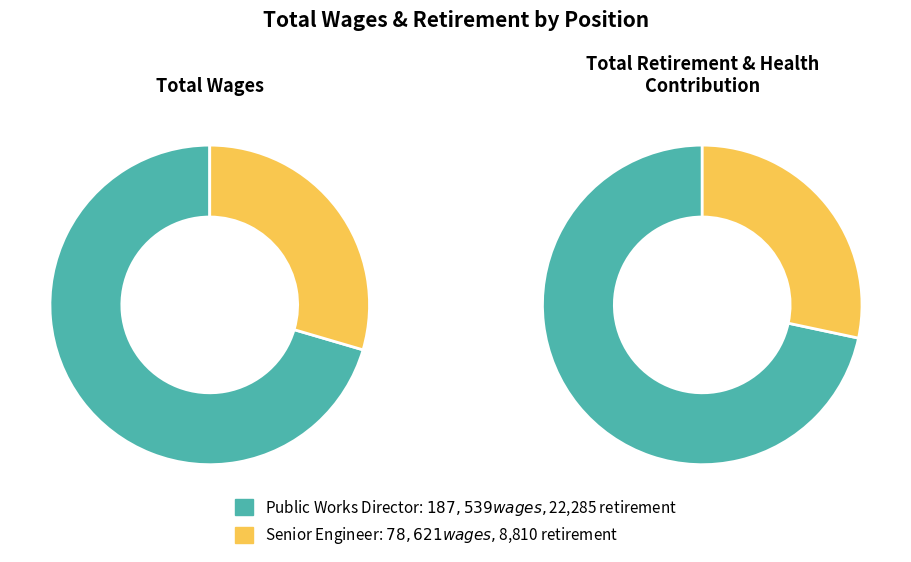

Do Public Works Director and Senior Engineer together represent more than half of the pie?

Yes